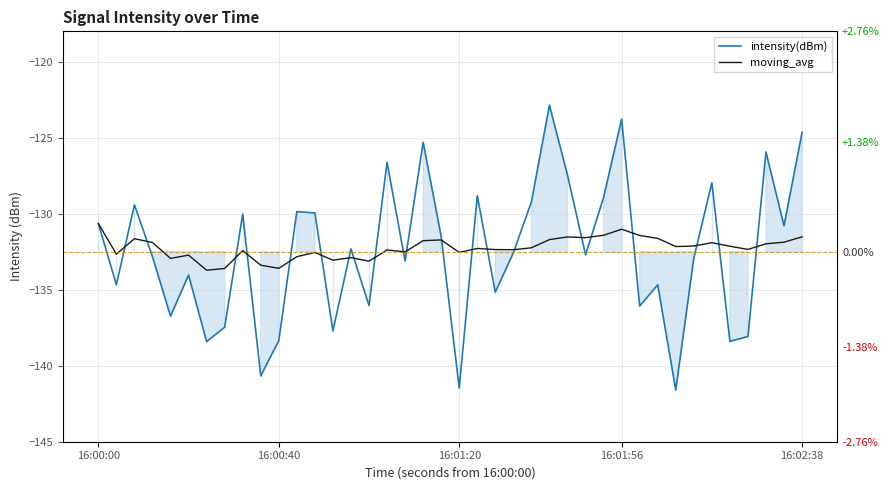

Is it true that intensity(dBm) equals -71.4 at 30?

False